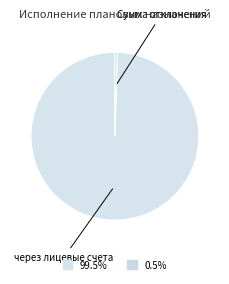

Count the number of slices in the pie.

2